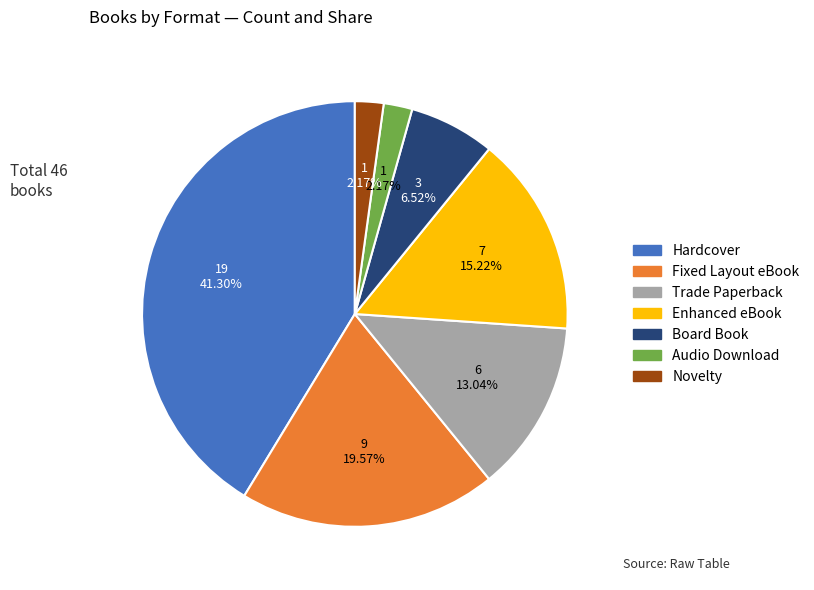

How many slices are in this pie chart?

7